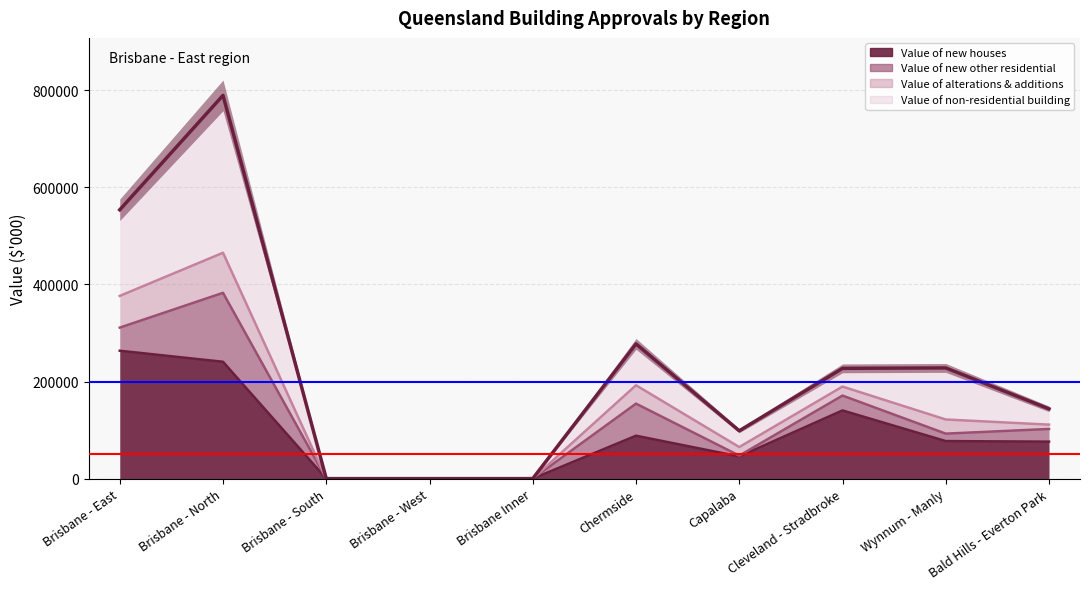

True or false: Value of new houses and Value of alterations & additions cross at least once.

False